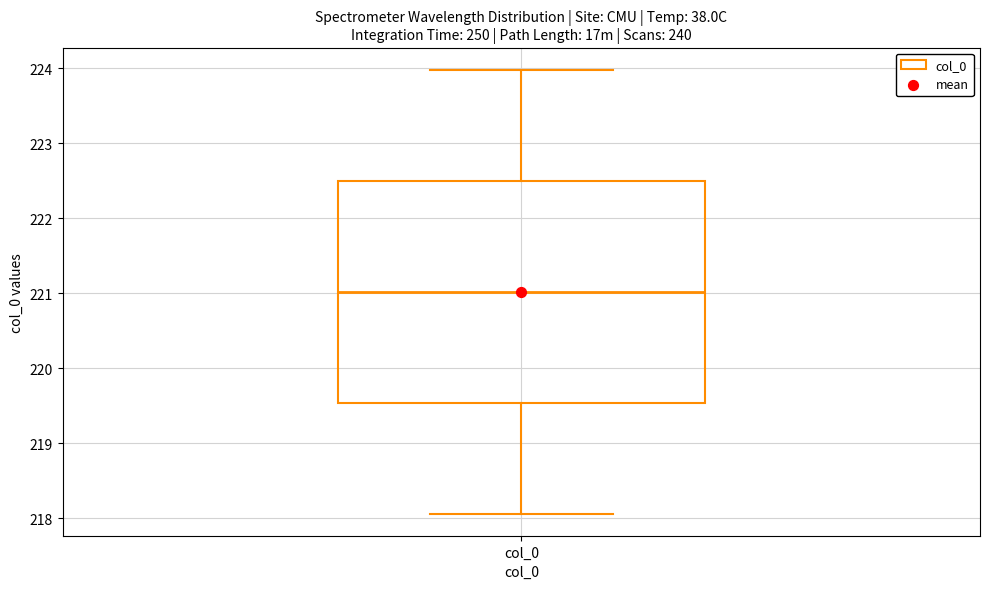

Where does the median line of the box for col_0 sit on the y-axis? The values are not printed on the chart, so give them approximately, as read against the axis.

221.0